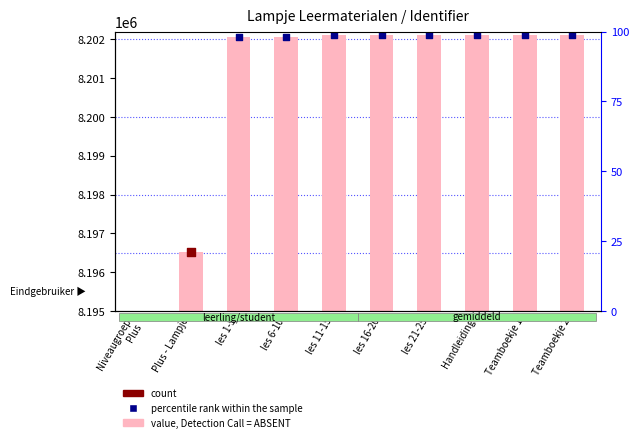

Which series contains the lowest Y value?

value, Detection Call = ABSENT